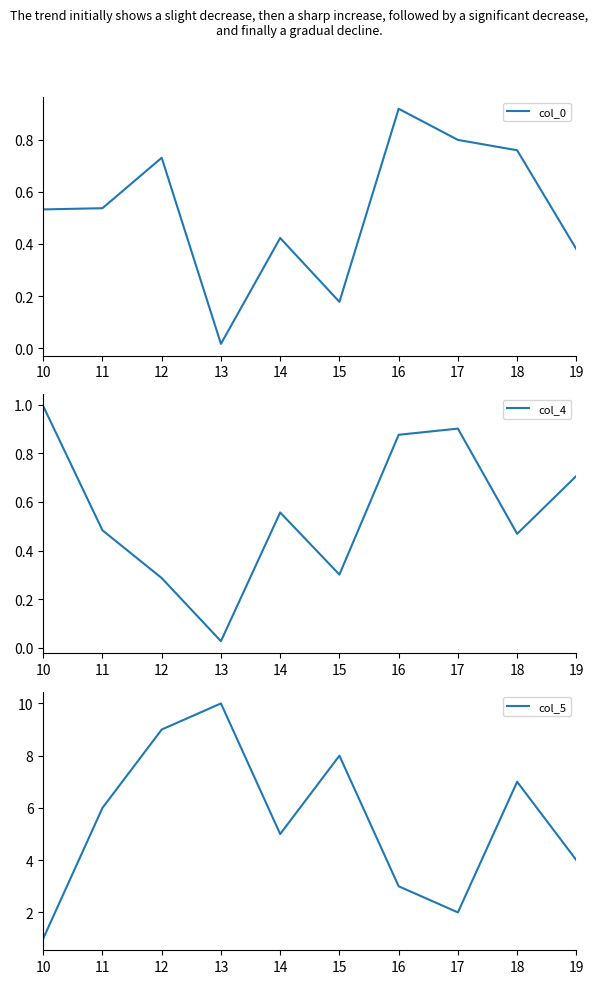

Where is the first local minimum for col_0?

13